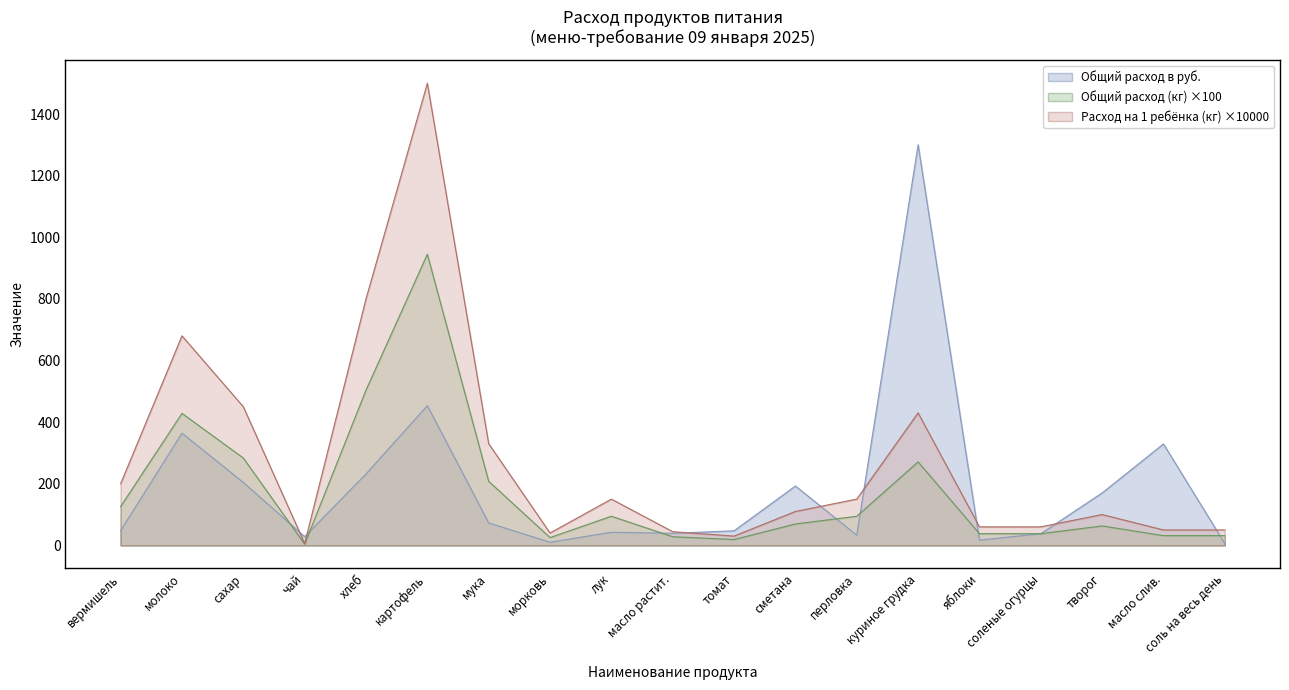

True or false: Расход на 1 ребёнка (кг) and Общий расход в руб. cross at least once.

True